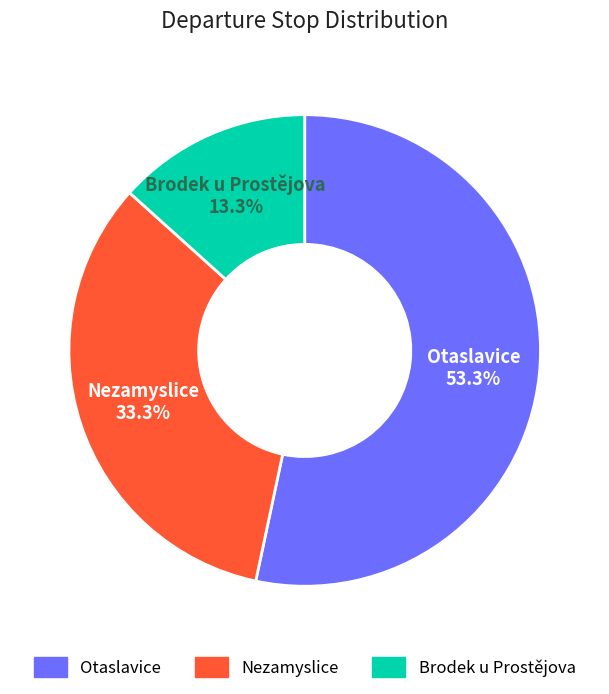

Is there any slice that represents more than half of the pie?

Yes